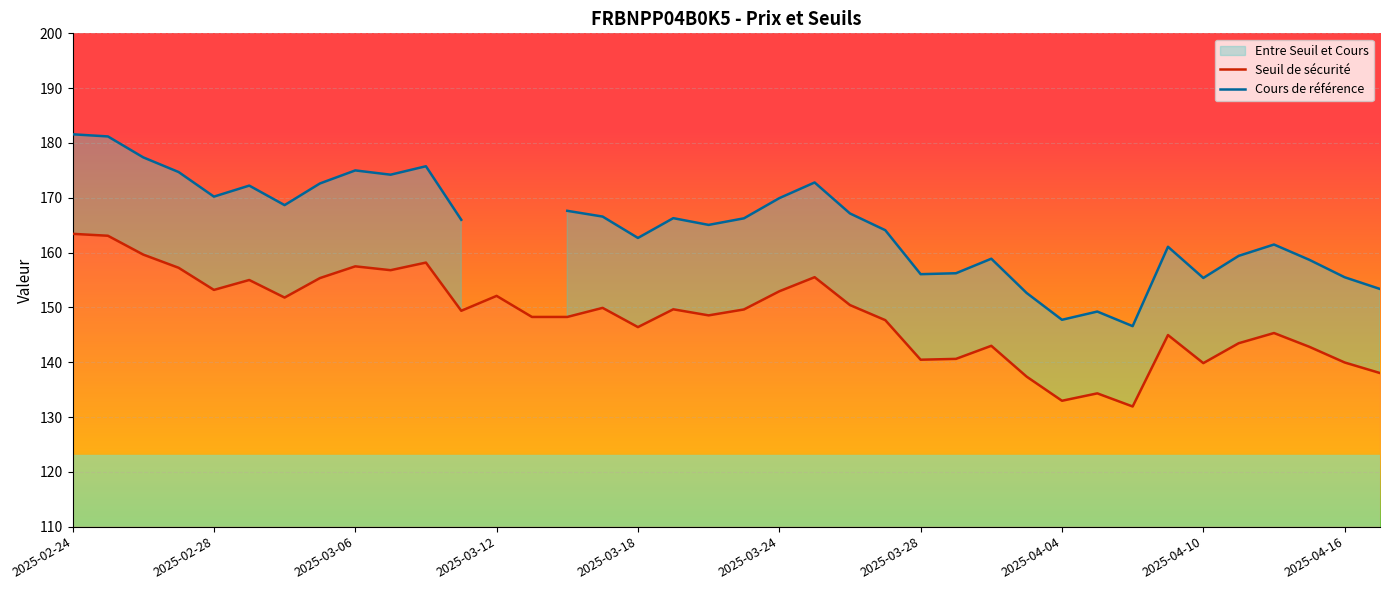

True or false: Seuil de sécurité and Cours de référence cross at least once.

False